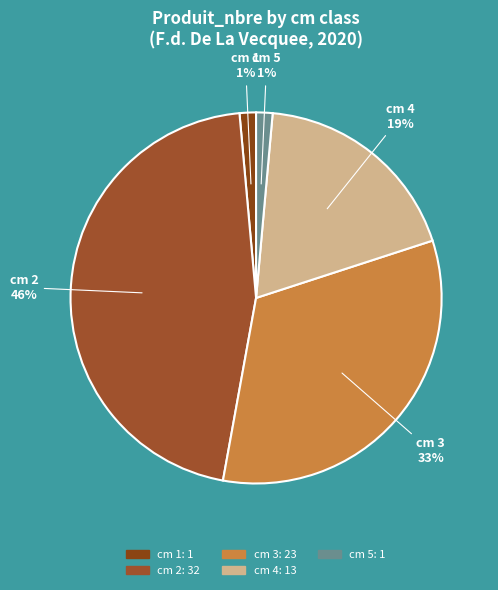

To the nearest percent, what is the average slice percentage?

20%